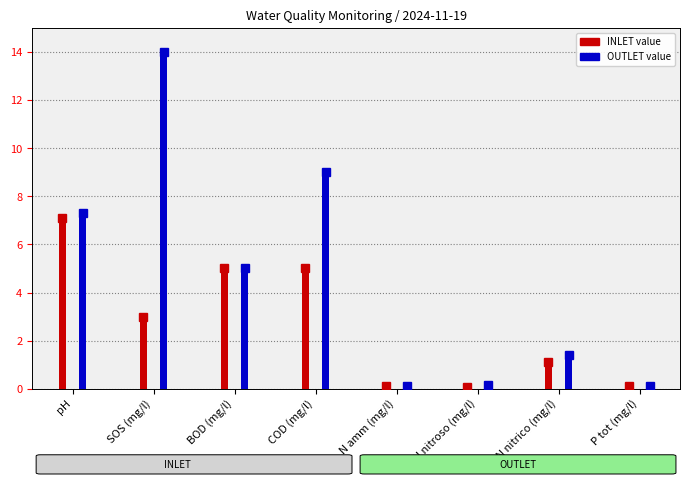

How many data points in OUTLET are above 5?

3